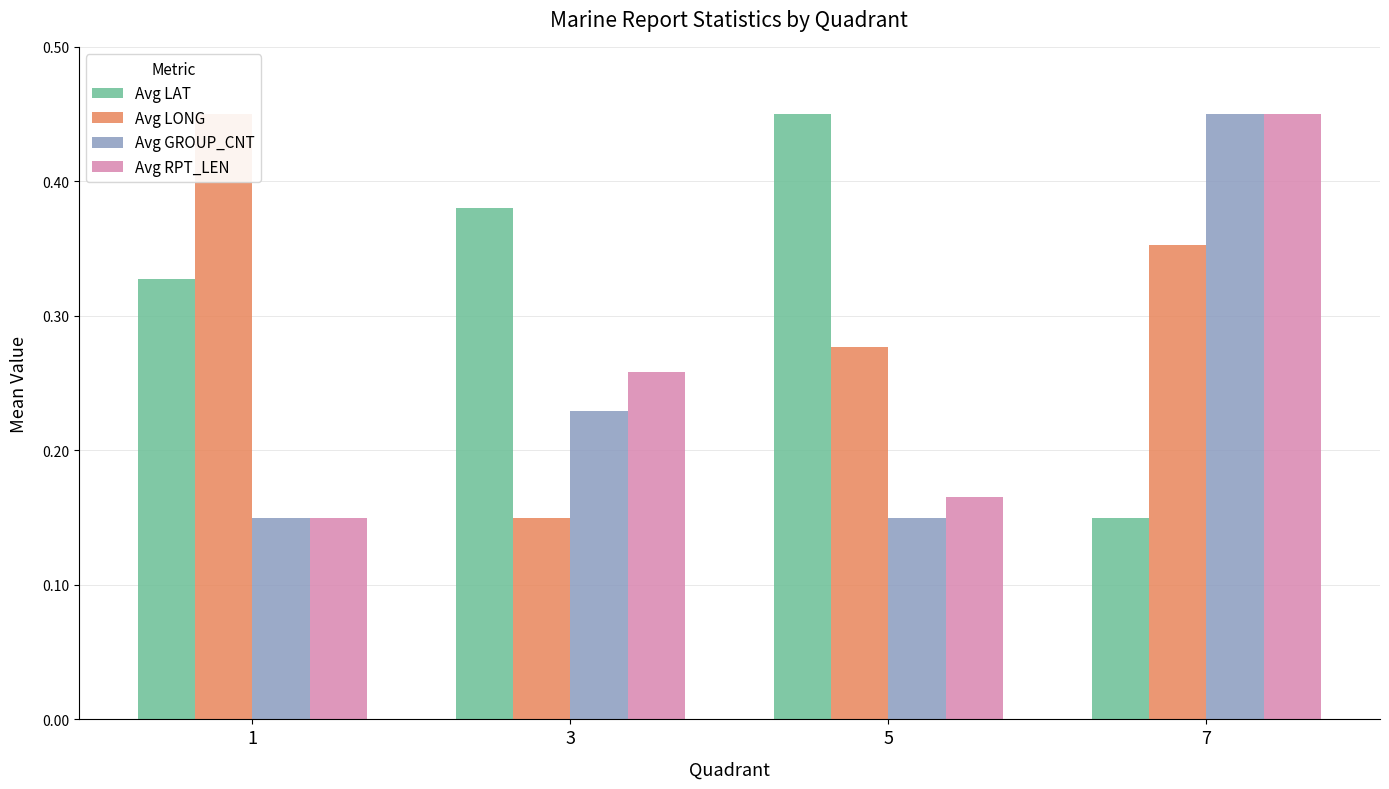

What value does the Avg LONG series have at 7?

0.4